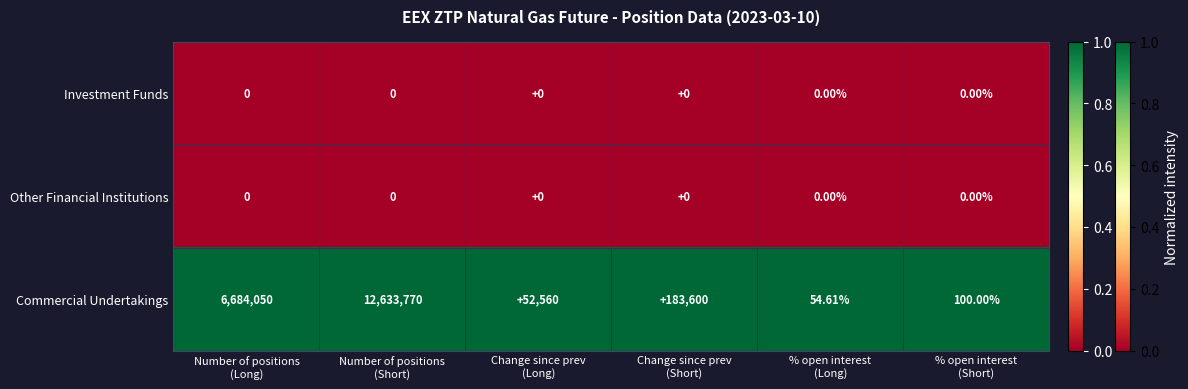

What is the difference between the highest and lowest values at % open interest
(Long)?

54.6